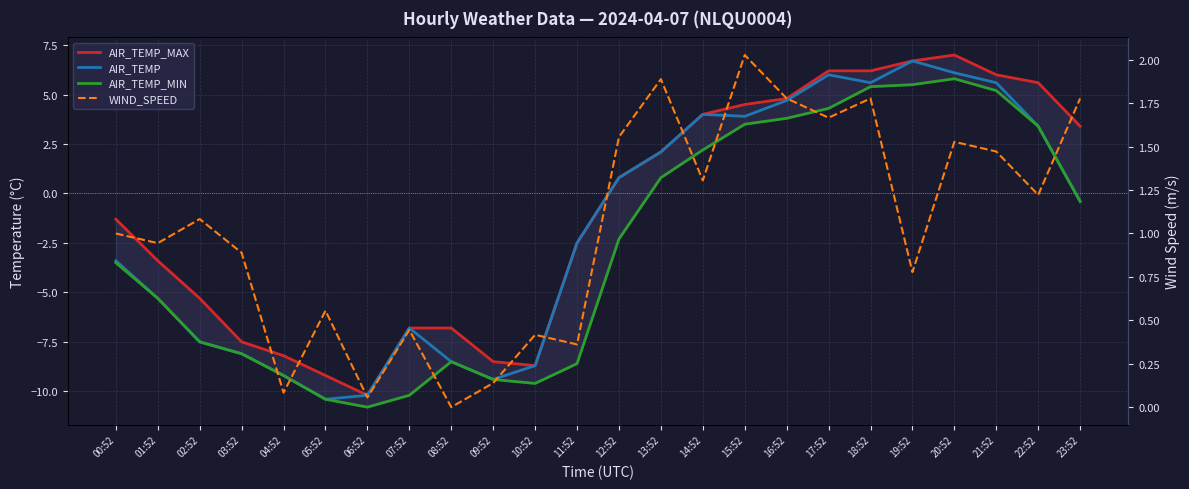

How many lines are shown in the chart?

4